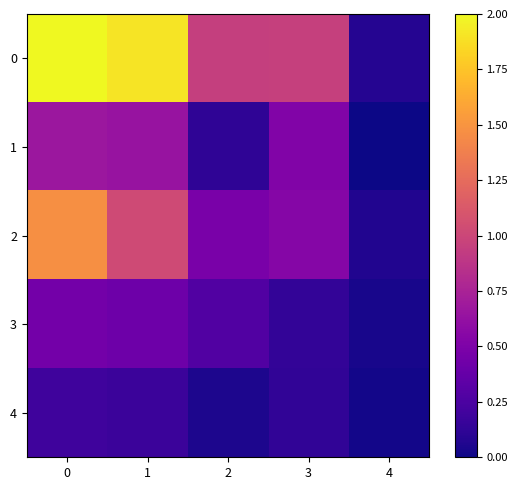

What is the spread (max minus min) of values at 3?

0.8